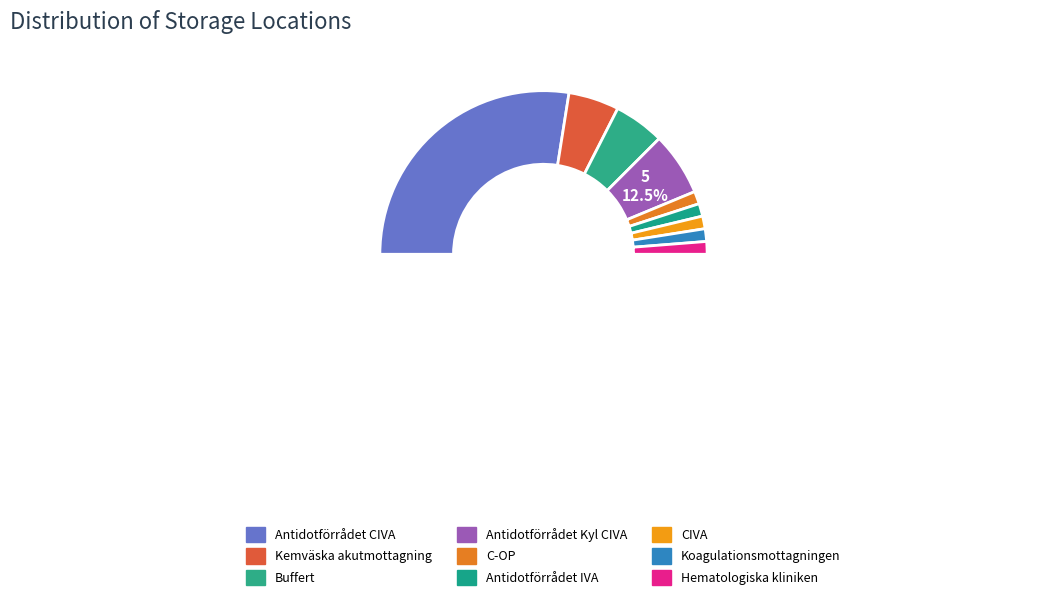

Does Antidotförrådet CIVA represent more than half of the total?

Yes